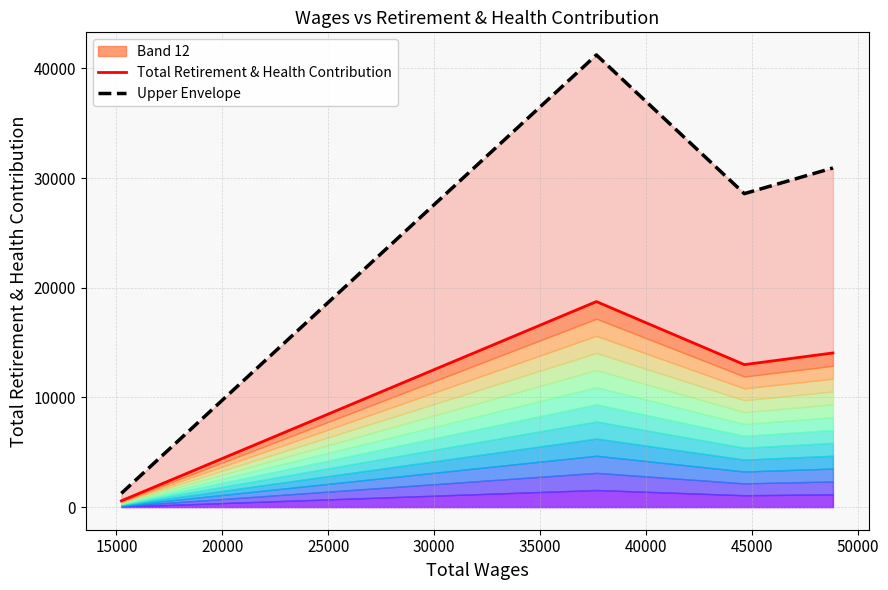

Which series has the largest range (max minus min)?

Upper Envelope